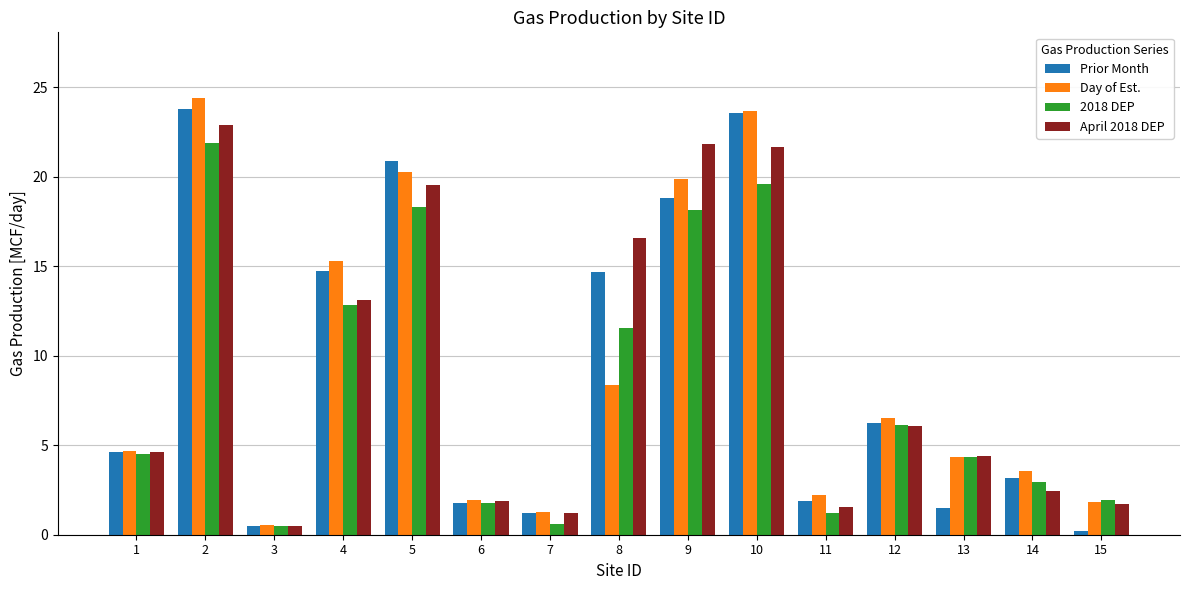

What is the maximum value for 2018 DEP?

21.9